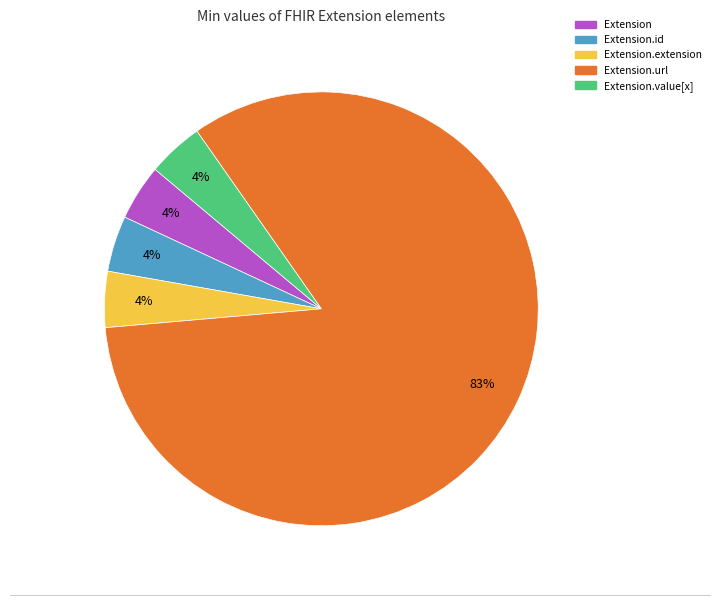

Does any single category account for the majority?

Yes